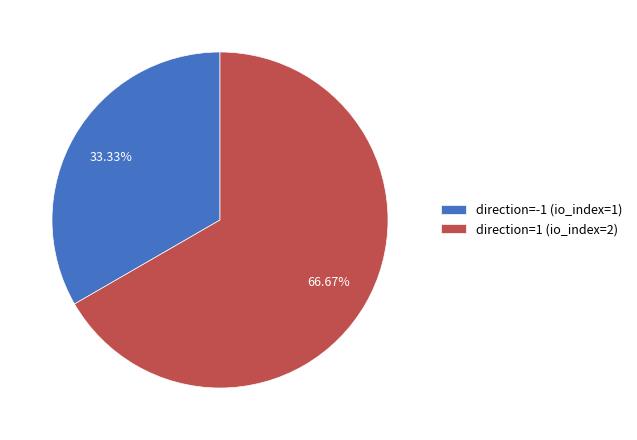

True or false: direction=-1 (io_index=1) accounts for 20% of the total.

False